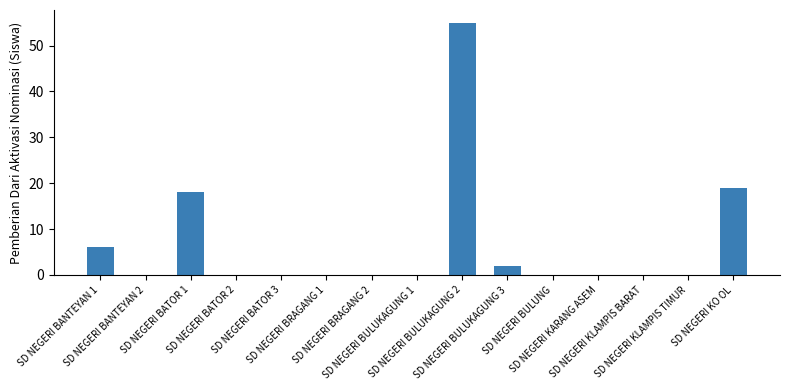

What is the greatest value displayed?

55